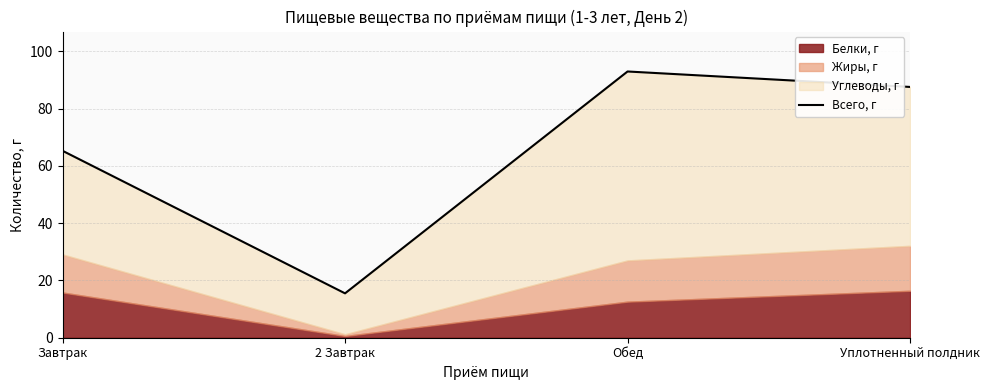

How many lines are shown in the chart?

1